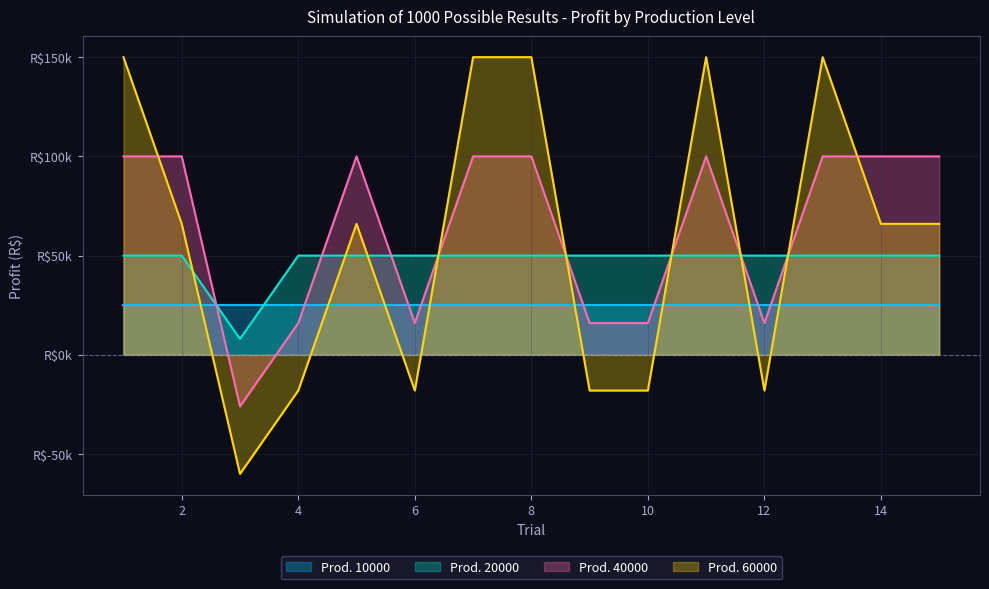

At which category does 20000 reach its first local valley?

3